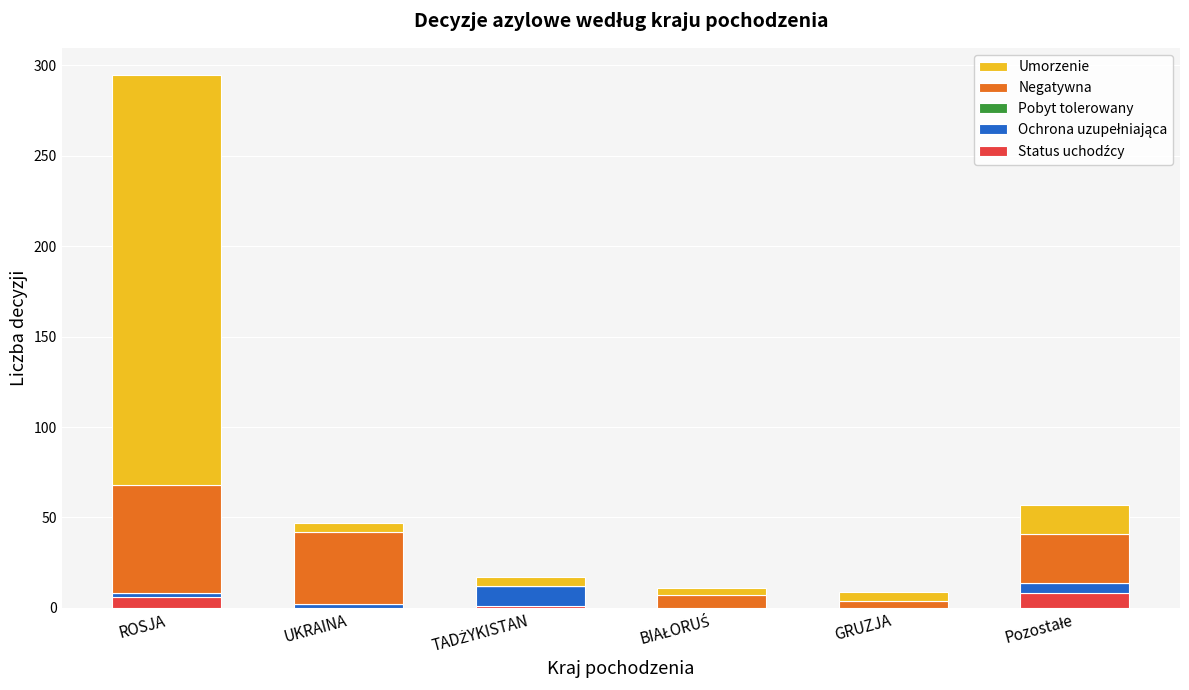

At which category is the sum across all series the highest?

ROSJA